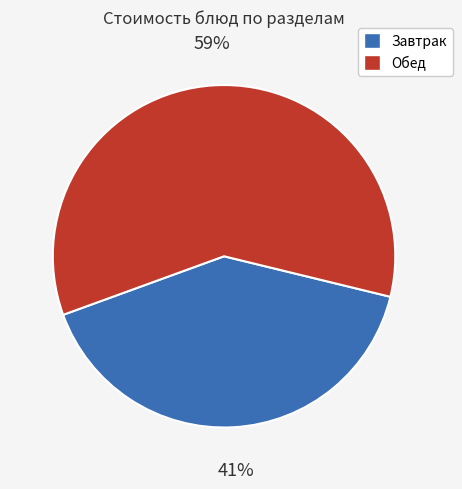

True or false: Завтрак accounts for 41% of the total.

True